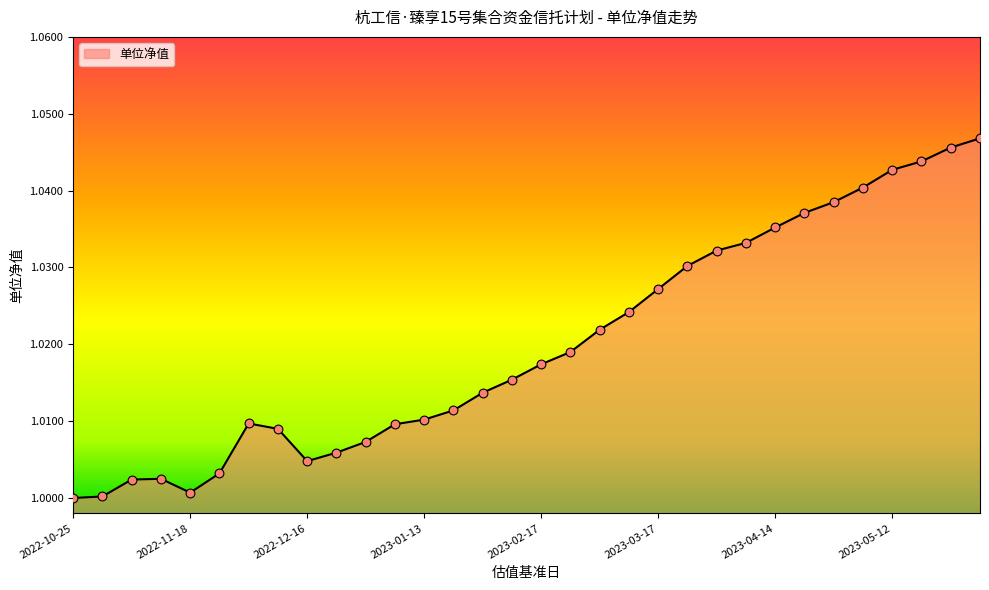

How many lines are shown in the chart?

1